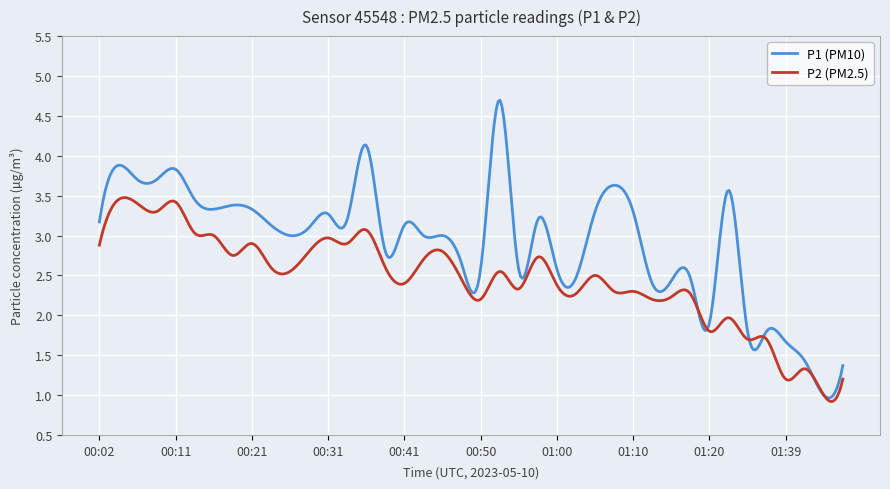

Does the chart display data point markers on the line(s)?

No